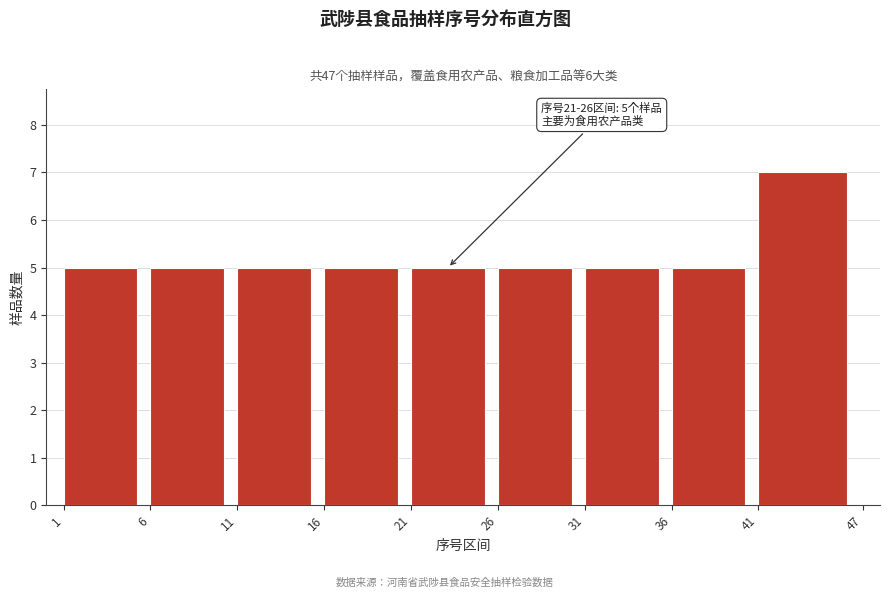

Which range on the x-axis has the tallest bar?

41 to 47